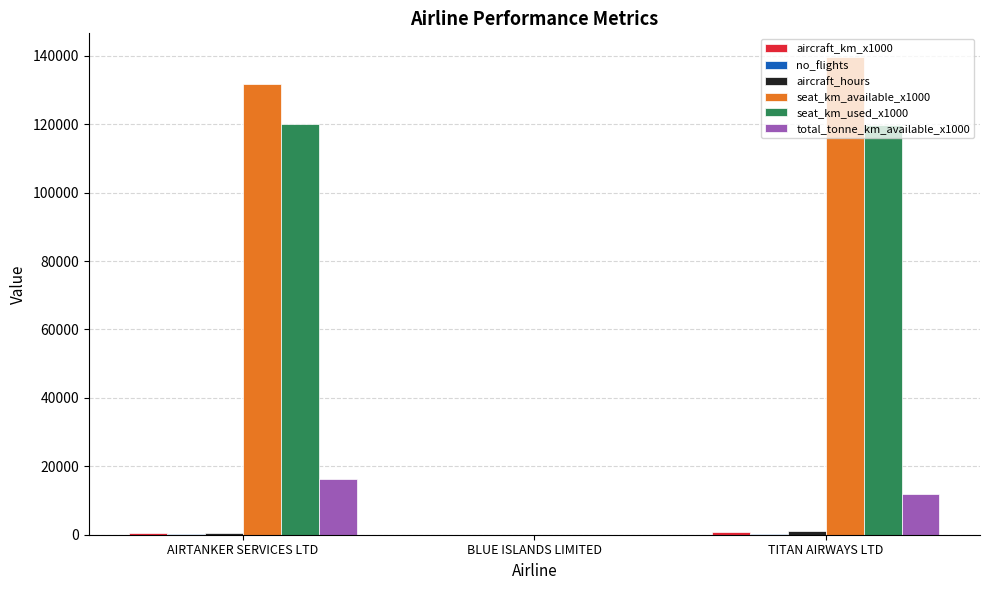

Which series has the largest range (max minus min)?

seat_km_available_x1000